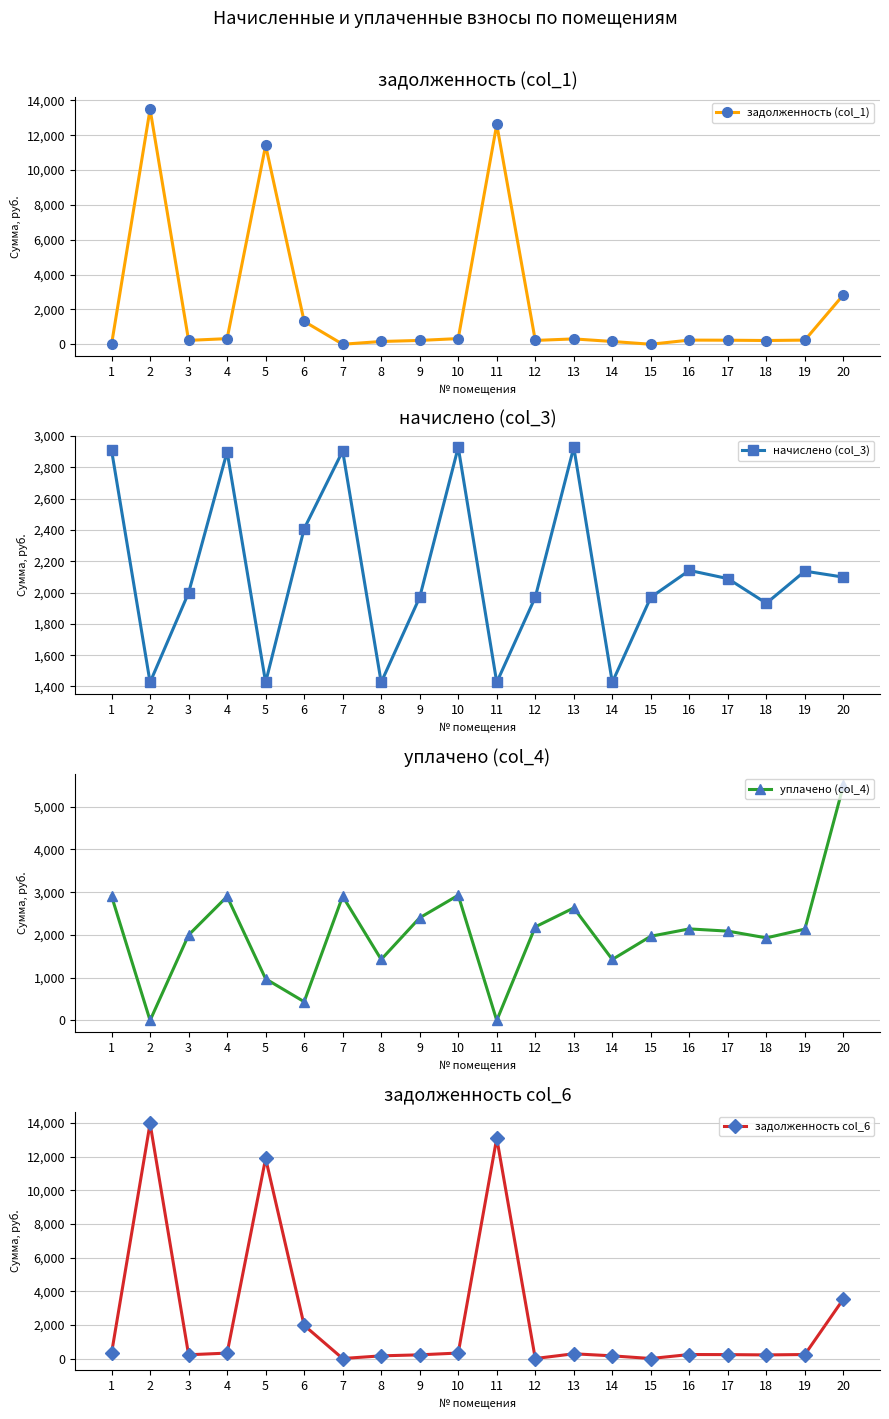

True or false: задолженность (col_1) and задолженность col_6 intersect in this chart.

True